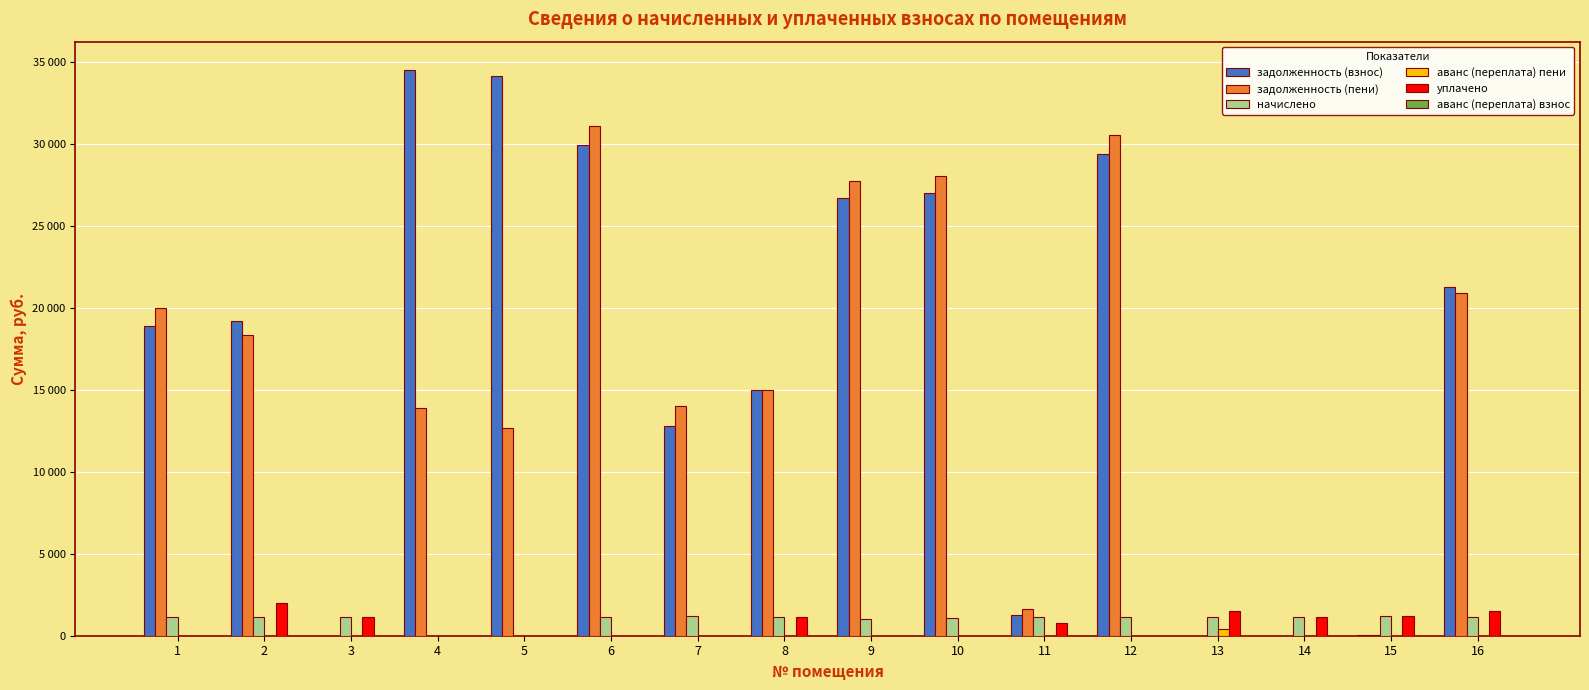

At how many categories does at least one series exceed 3357?

11